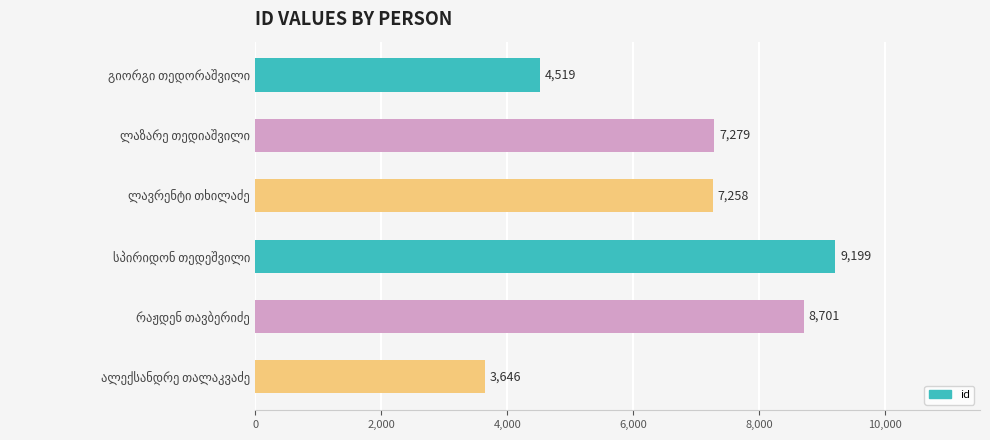

What is the value of the 6th bar from the top?

3646